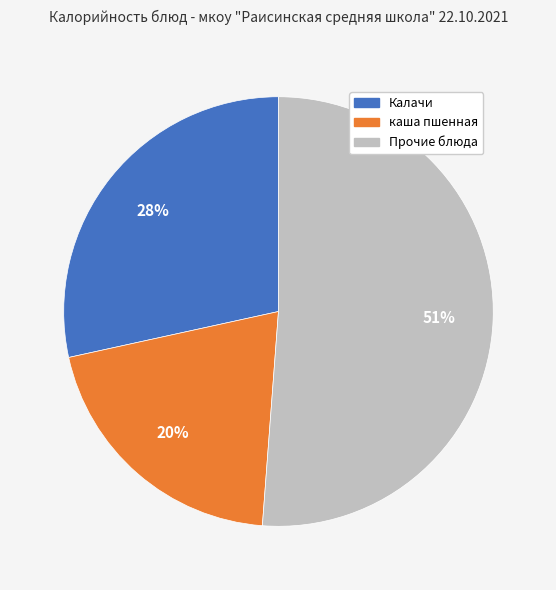

To the nearest percent, what is the difference between the largest and smallest slice percentages?

31%